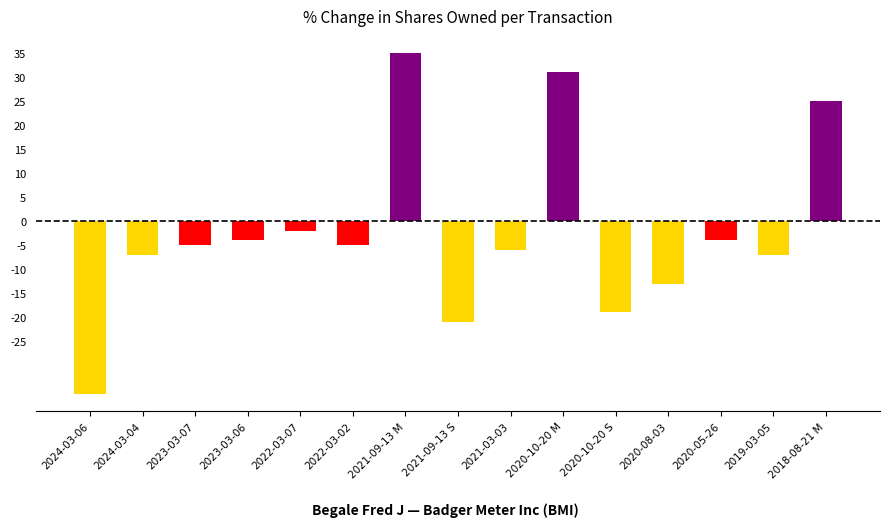

Are the bars grouped side by side (vs. stacked)?

No